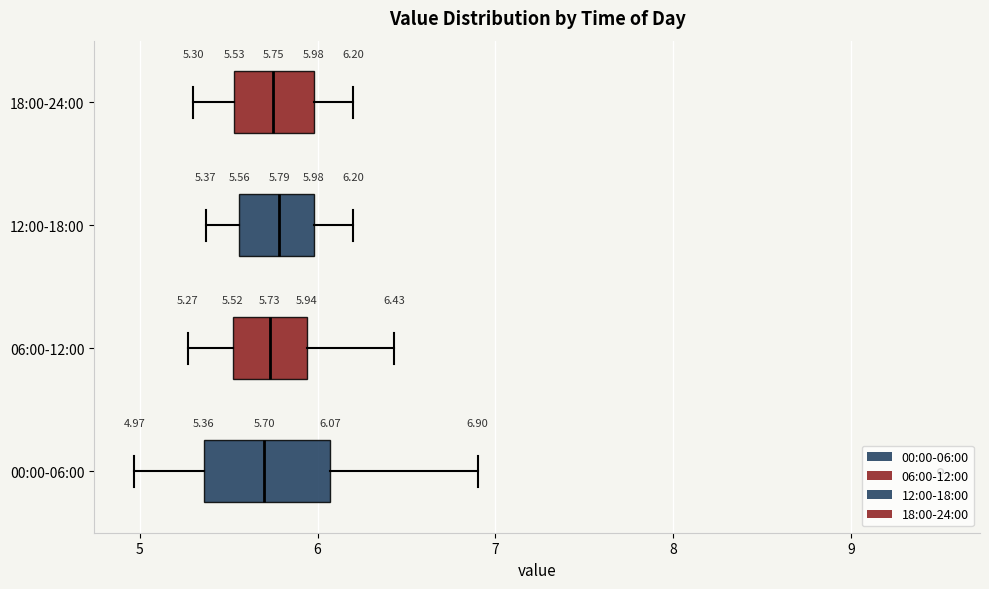

Which box is the widest, from its left edge to its right edge?

00:00-06:00